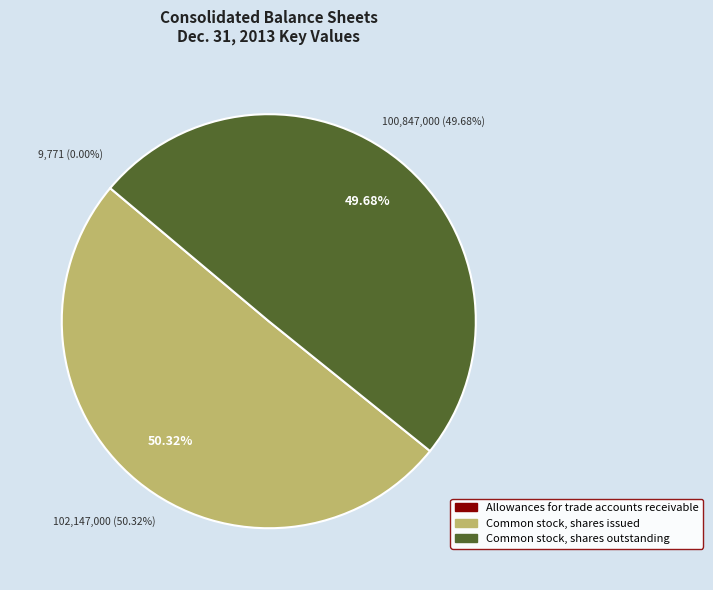

The Allowances for trade accounts receivable slice represents 0% of the pie. True or false?

True